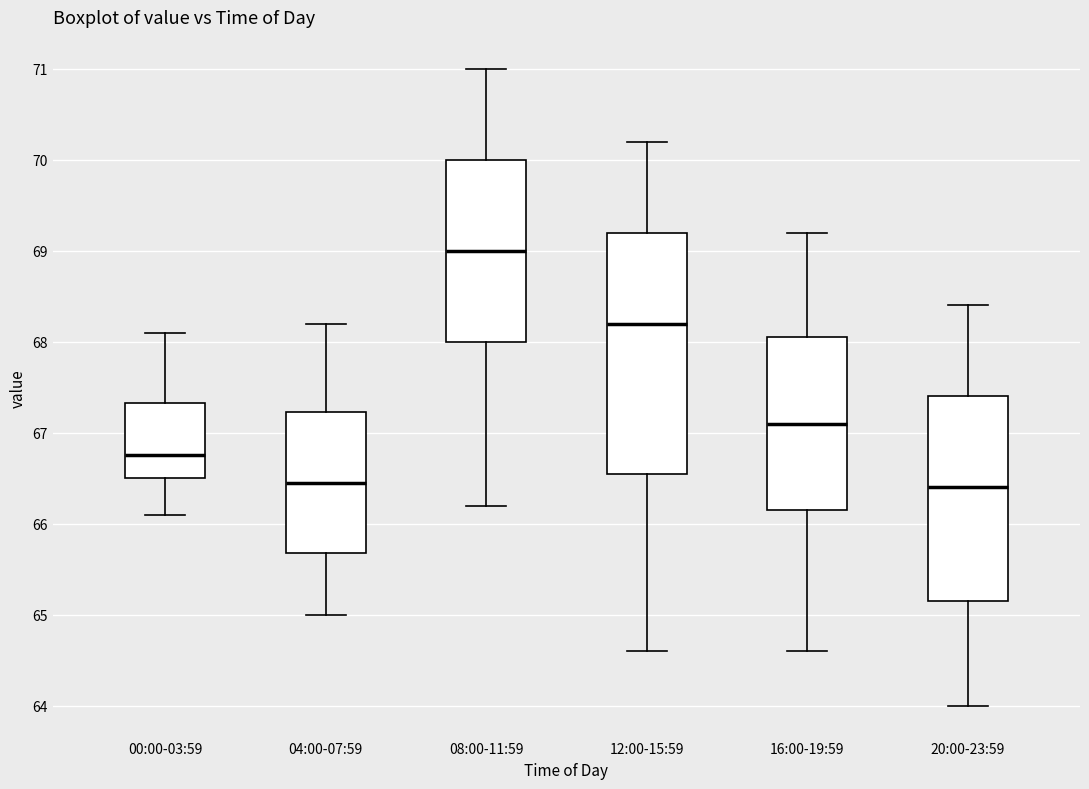

Reading left to right, transcribe this box plot: for each box, give where its median line is, the range the box spans, and where its two whiskers end, as read against the y-axis. The values are not printed on the chart, so give them approximately, as read against the axis.

00:00-03:59: median 66.8, box 66.5 to 67.3, whiskers 66.1 to 68.1
04:00-07:59: median 66.5, box 65.7 to 67.2, whiskers 65.0 to 68.2
08:00-11:59: median 69.0, box 68.0 to 70.0, whiskers 66.2 to 71.0
12:00-15:59: median 68.2, box 66.6 to 69.2, whiskers 64.6 to 70.2
16:00-19:59: median 67.1, box 66.2 to 68.1, whiskers 64.6 to 69.2
20:00-23:59: median 66.4, box 65.2 to 67.4, whiskers 64.0 to 68.4